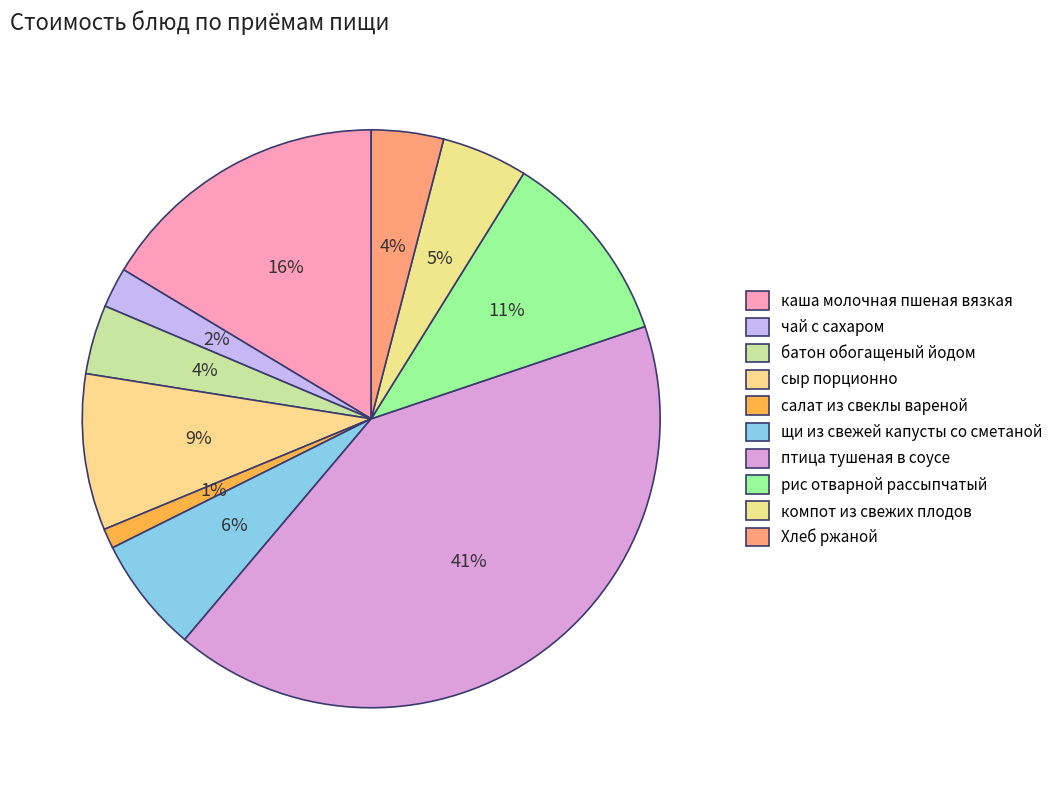

Is рис отварной рассыпчатый the majority of the pie?

No